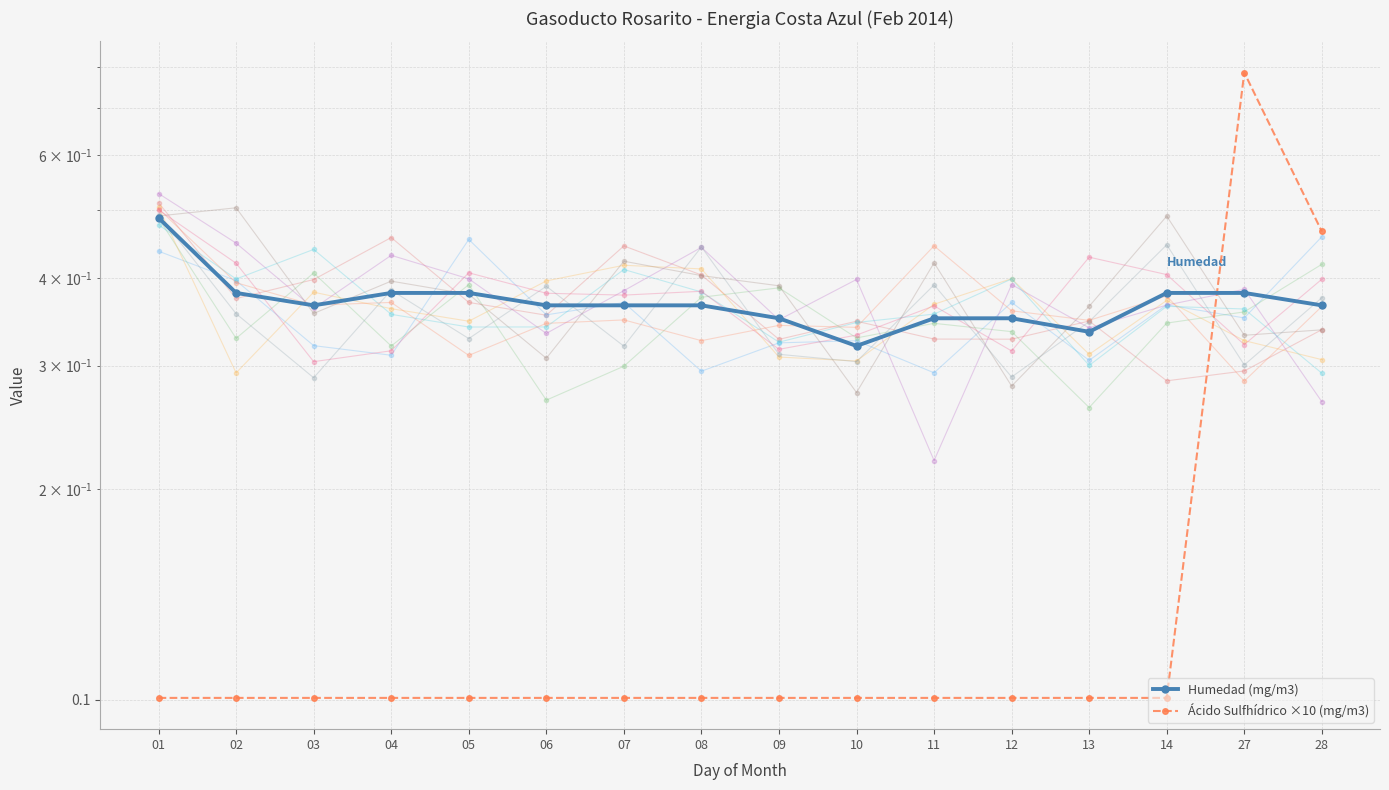

What is the sum of all Ácido Sulfhídrico ×10 (mg/m3) values?

2.7